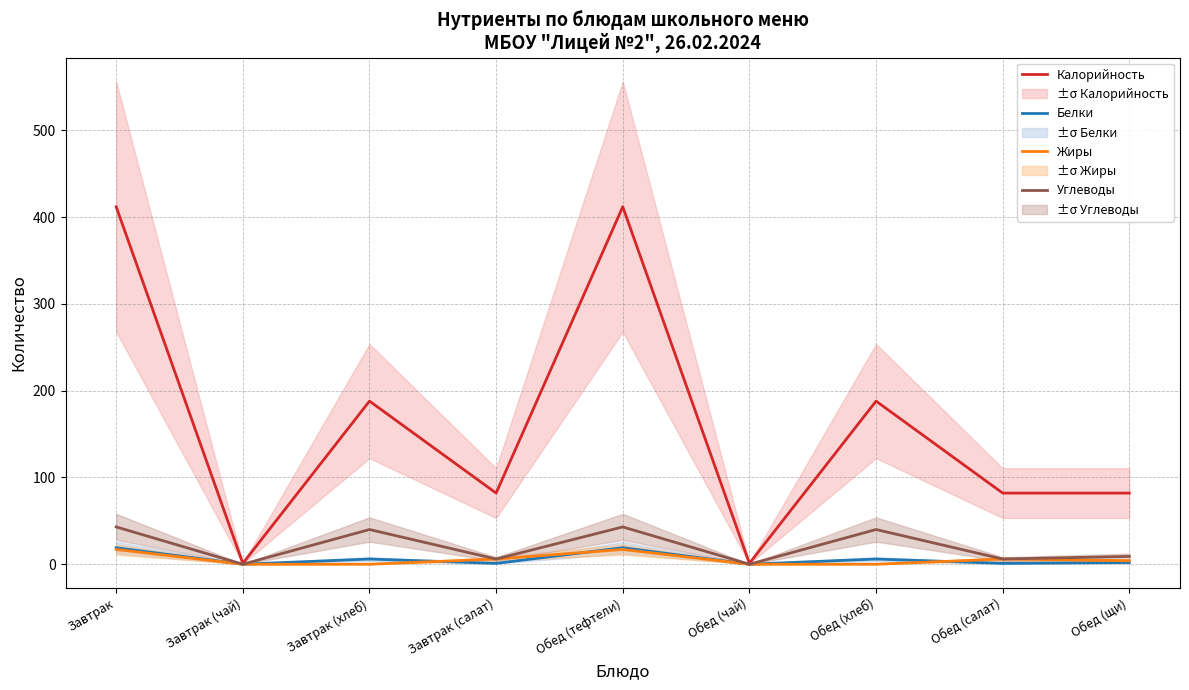

What is the maximum value for Калорийность?

412